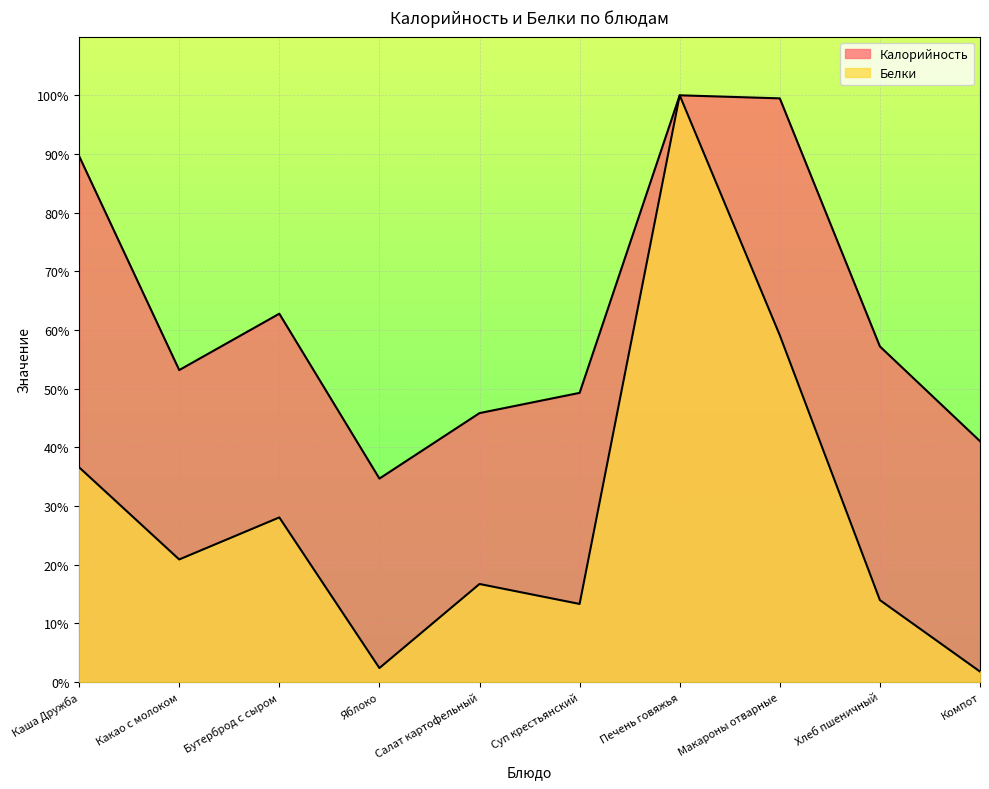

What is the total value across all series at Каша Дружба?

126.2